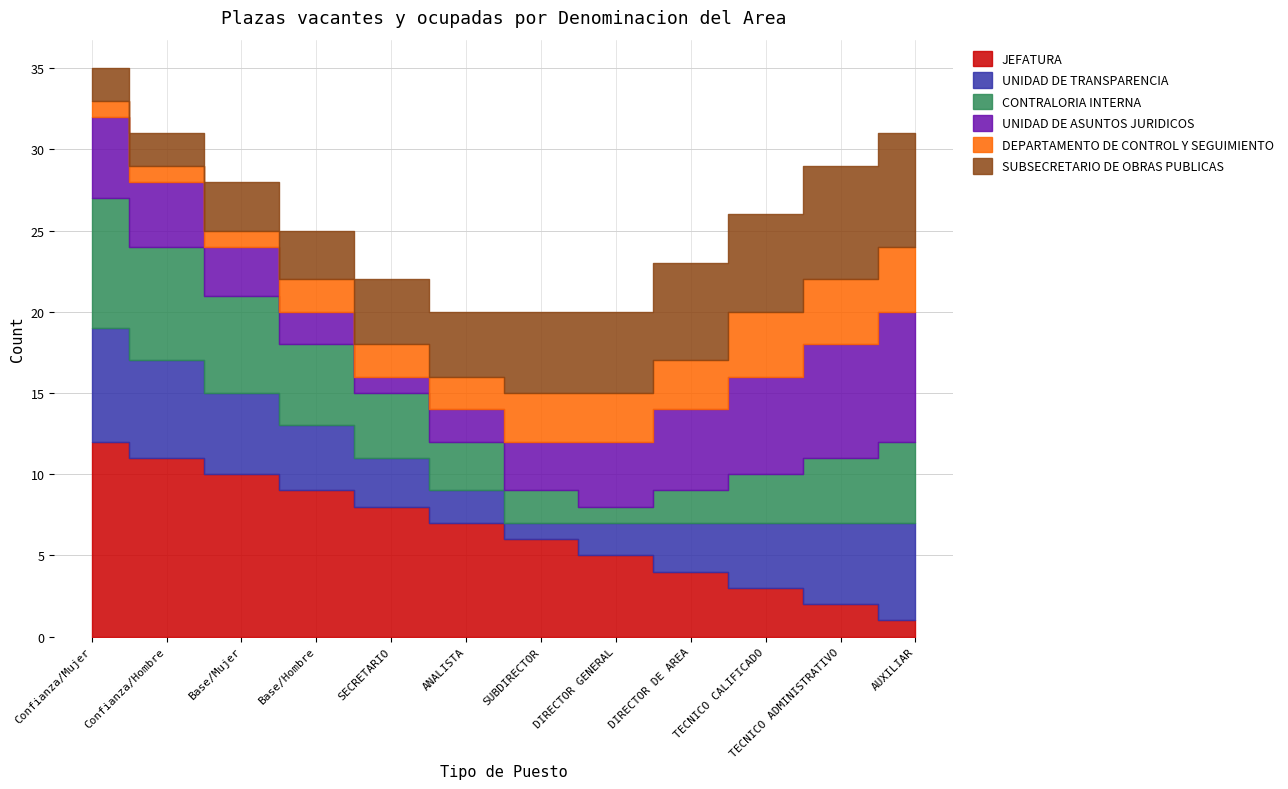

Reading left to right, list all the values displayed in this chart.

JEFATURA: Confianza/Mujer=12	Confianza/Hombre=11	Base/Mujer=10	Base/Hombre=9	SECRETARIO=8	ANALISTA=7	SUBDIRECTOR=6	DIRECTOR GENERAL=5	DIRECTOR DE AREA=4	TECNICO CALIFICADO=3	TECNICO ADMINISTRATIVO=2	AUXILIAR=1
UNIDAD DE TRANSPARENCIA: Confianza/Mujer=7	Confianza/Hombre=6	Base/Mujer=5	Base/Hombre=4	SECRETARIO=3	ANALISTA=2	SUBDIRECTOR=1	DIRECTOR GENERAL=2	DIRECTOR DE AREA=3	TECNICO CALIFICADO=4	TECNICO ADMINISTRATIVO=5	AUXILIAR=6
CONTRALORIA INTERNA: Confianza/Mujer=8	Confianza/Hombre=7	Base/Mujer=6	Base/Hombre=5	SECRETARIO=4	ANALISTA=3	SUBDIRECTOR=2	DIRECTOR GENERAL=1	DIRECTOR DE AREA=2	TECNICO CALIFICADO=3	TECNICO ADMINISTRATIVO=4	AUXILIAR=5
UNIDAD DE ASUNTOS JURIDICOS: Confianza/Mujer=5	Confianza/Hombre=4	Base/Mujer=3	Base/Hombre=2	SECRETARIO=1	ANALISTA=2	SUBDIRECTOR=3	DIRECTOR GENERAL=4	DIRECTOR DE AREA=5	TECNICO CALIFICADO=6	TECNICO ADMINISTRATIVO=7	AUXILIAR=8
DEPARTAMENTO DE CONTROL Y SEGUIMIENTO: Confianza/Mujer=1	Confianza/Hombre=1	Base/Mujer=1	Base/Hombre=2	SECRETARIO=2	ANALISTA=2	SUBDIRECTOR=3	DIRECTOR GENERAL=3	DIRECTOR DE AREA=3	TECNICO CALIFICADO=4	TECNICO ADMINISTRATIVO=4	AUXILIAR=4
SUBSECRETARIO DE OBRAS PUBLICAS: Confianza/Mujer=2	Confianza/Hombre=2	Base/Mujer=3	Base/Hombre=3	SECRETARIO=4	ANALISTA=4	SUBDIRECTOR=5	DIRECTOR GENERAL=5	DIRECTOR DE AREA=6	TECNICO CALIFICADO=6	TECNICO ADMINISTRATIVO=7	AUXILIAR=7